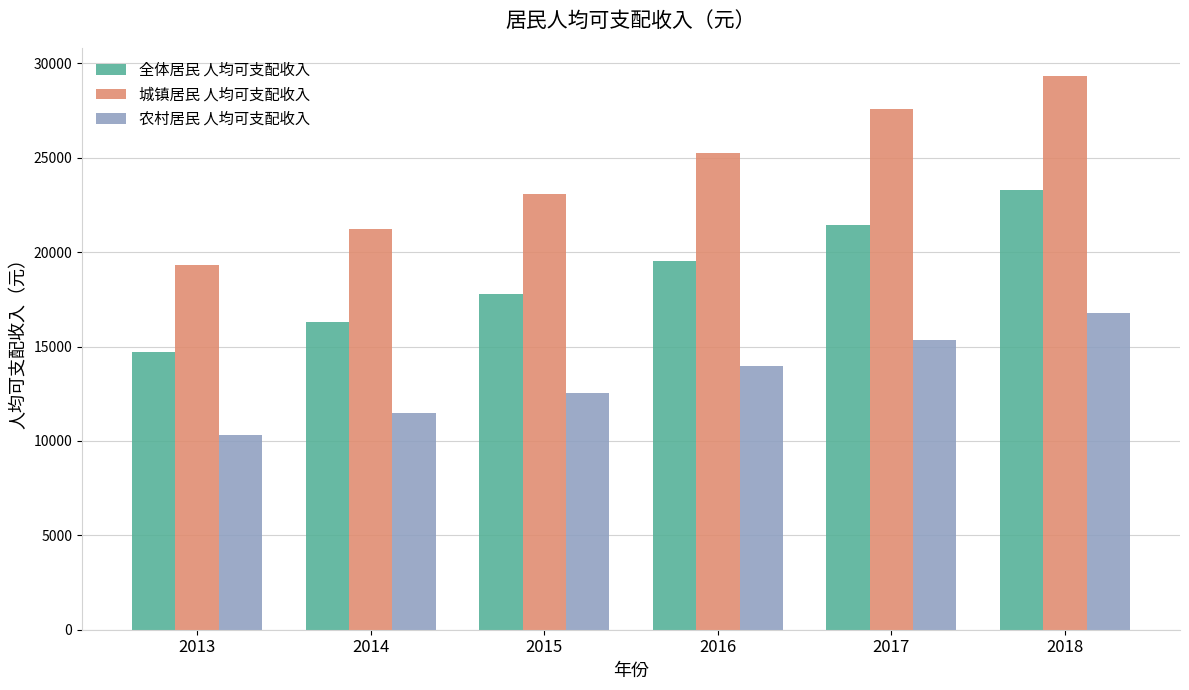

What is the average value of the 农村居民 人均可支配收入 series?

13412.3